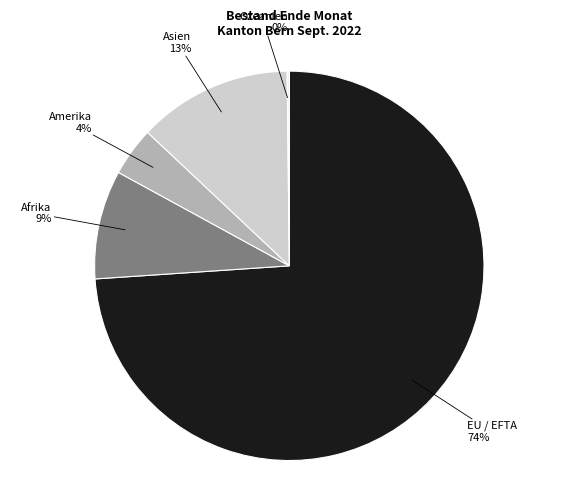

To the nearest percent, what is the average slice percentage?

20%